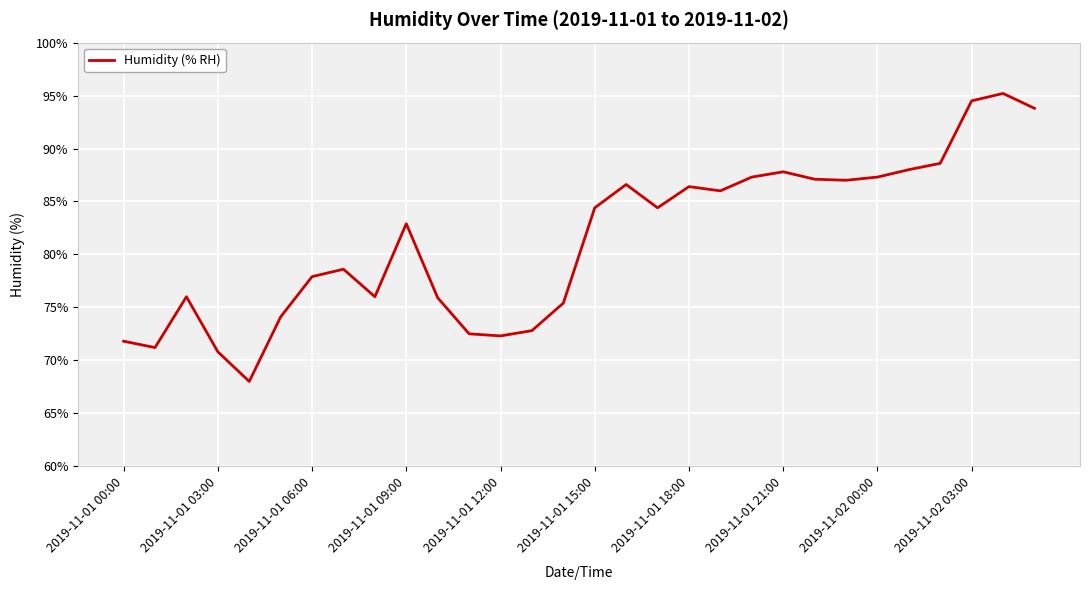

What is the minimum value shown in the chart?

68.0